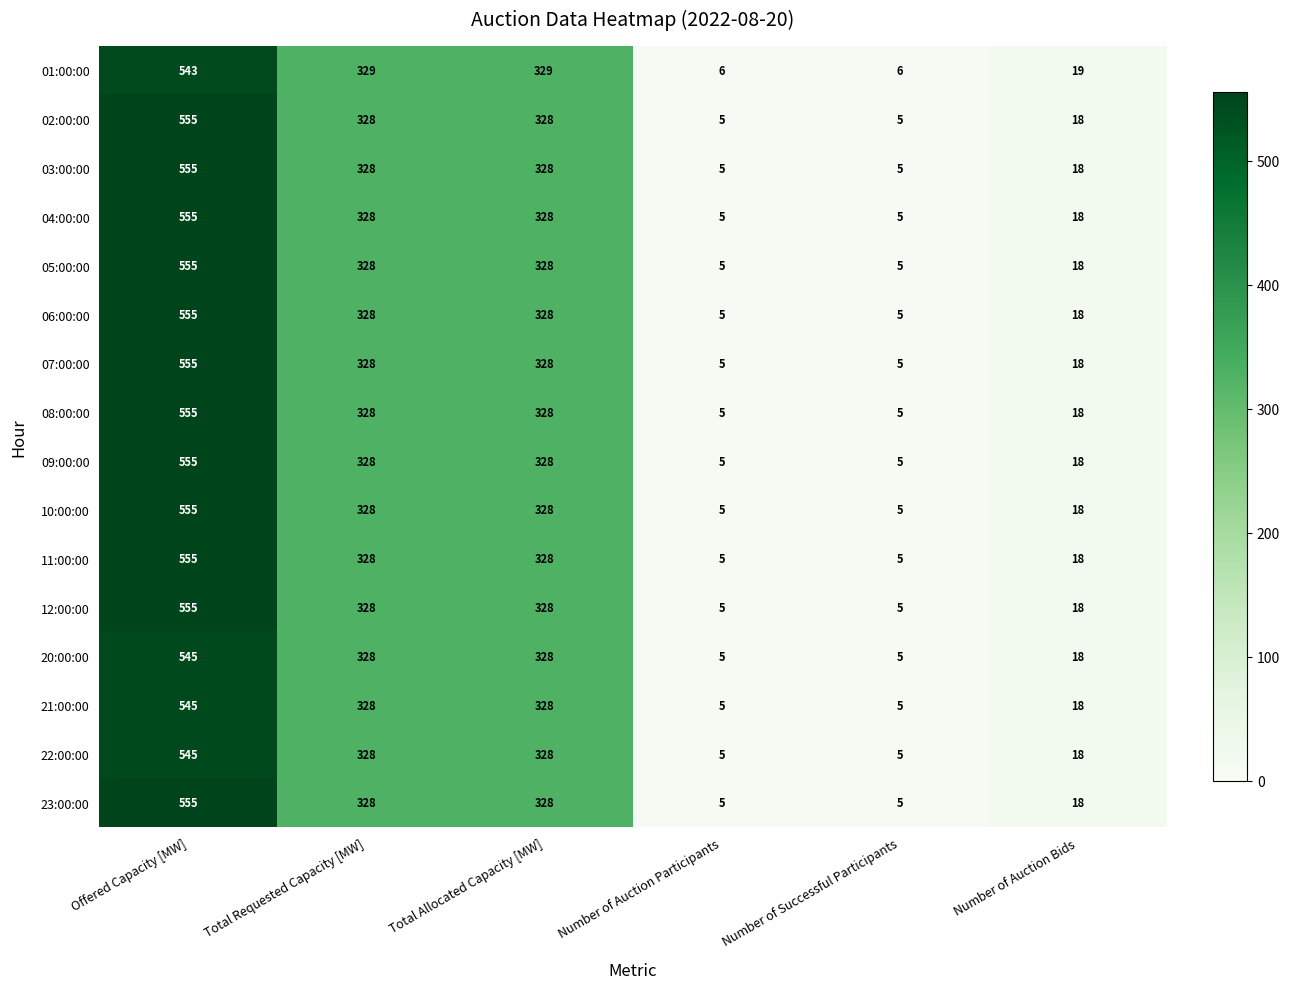

True or false: 05:00:00 has a value of 5 at Number of Successful Participants.

True